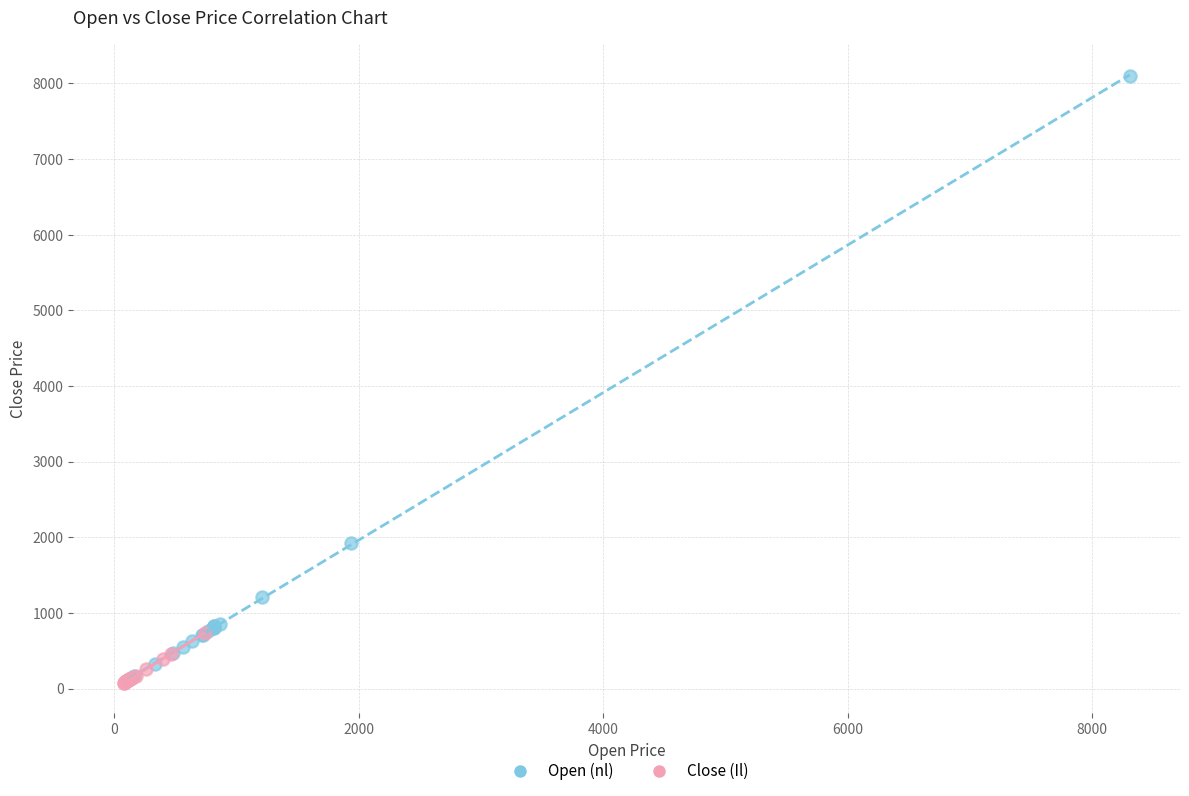

Which series reaches the maximum Y coordinate?

Open (nl)